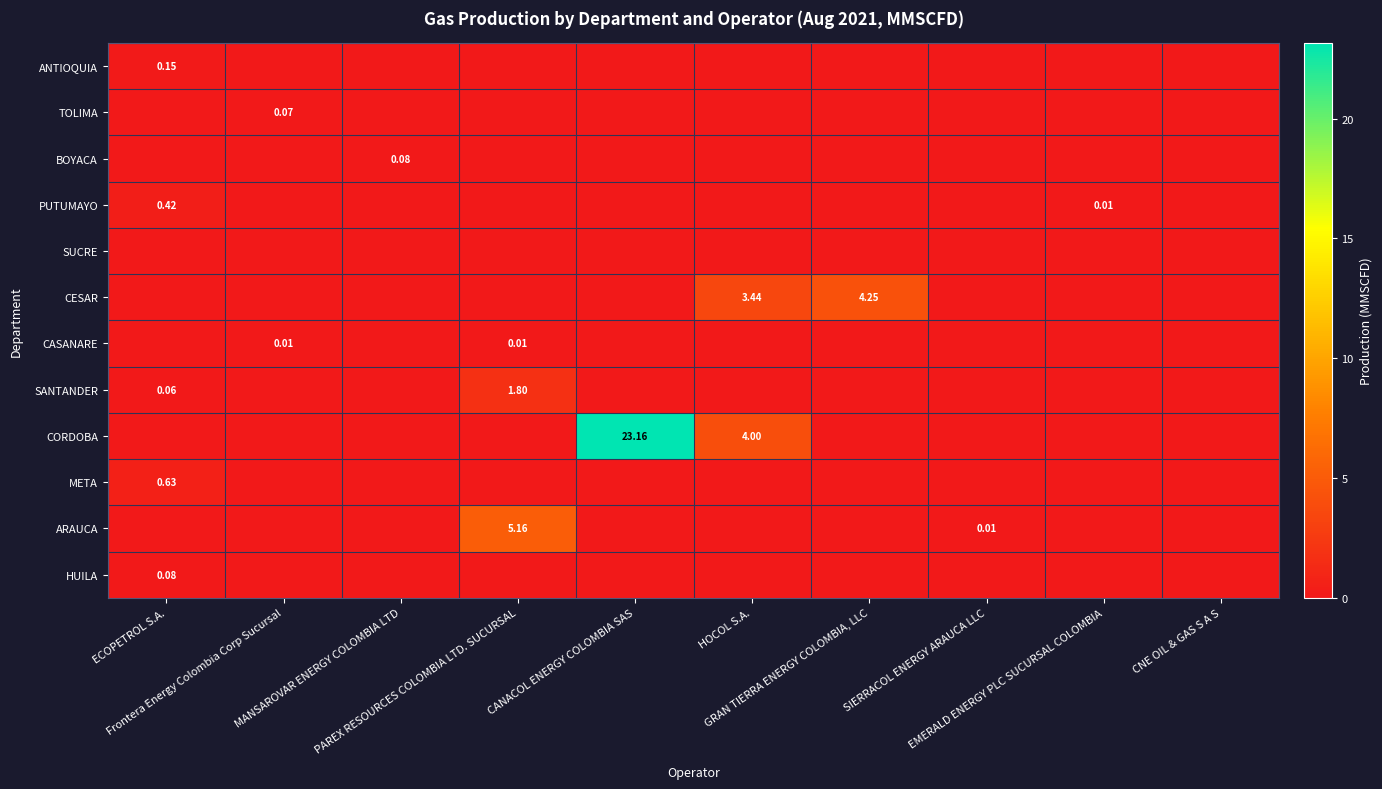

List the labels in order of CESAR value, smallest first.

ECOPETROL S.A., Frontera Energy Colombia Corp Sucursal, MANSAROVAR ENERGY COLOMBIA LTD, PAREX RESOURCES COLOMBIA LTD. SUCURSAL, CANACOL ENERGY COLOMBIA SAS, SIERRACOL ENERGY ARAUCA LLC, EMERALD ENERGY PLC SUCURSAL COLOMBIA, CNE OIL & GAS S A S, HOCOL S.A., GRAN TIERRA ENERGY COLOMBIA, LLC